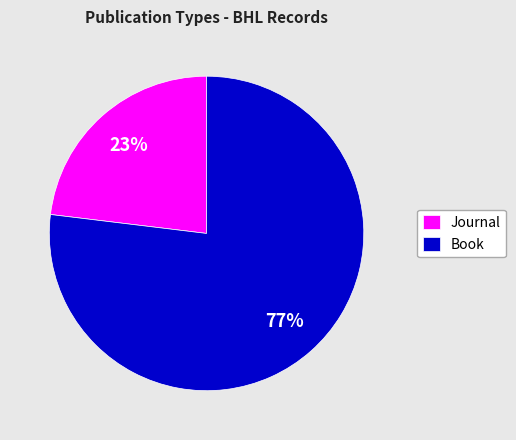

True or false: Journal accounts for 23% of the total.

True